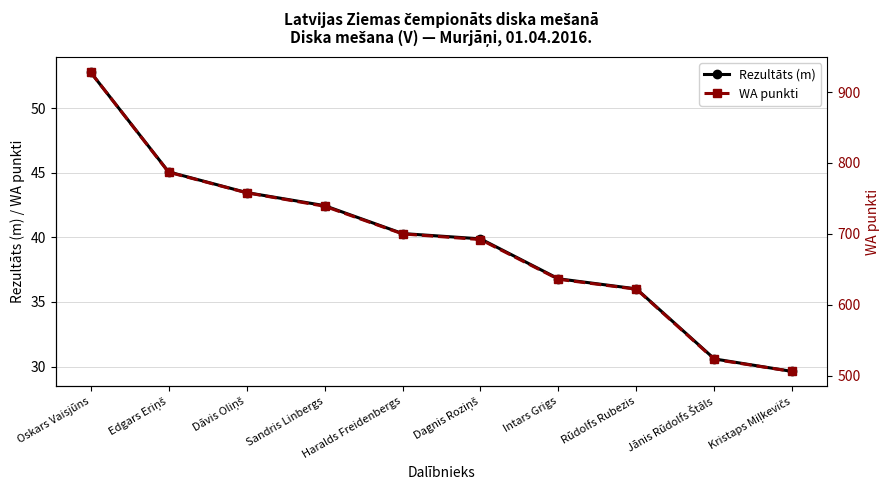

How many values in the Rezultāts (m) series exceed 40?

5